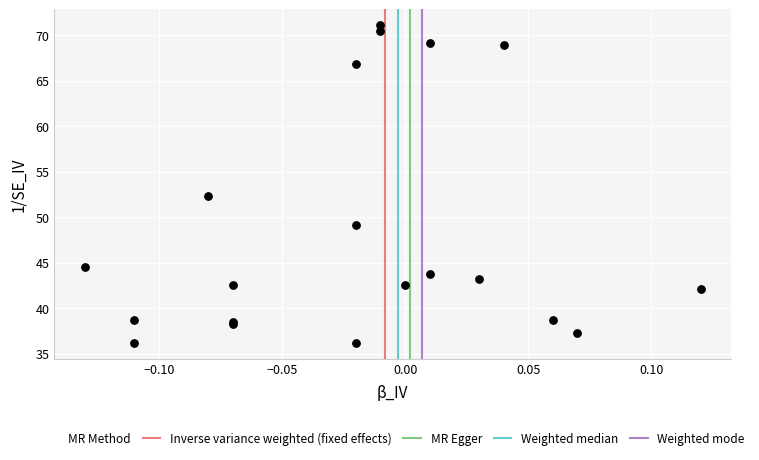

What Y value in the scatter plot is closest to 53?

52.3